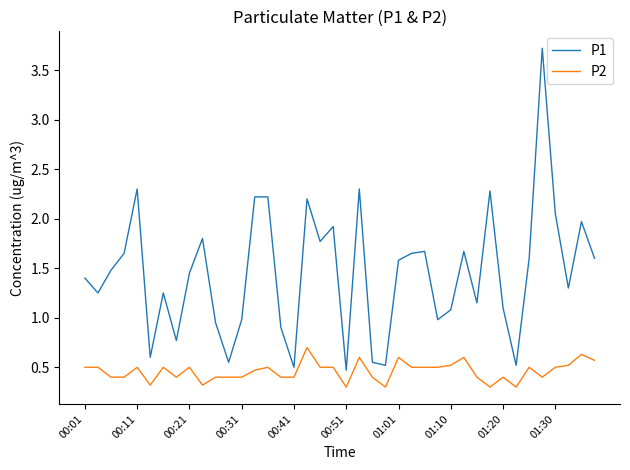

True or false: P2 has more than 2 interior local peaks.

True